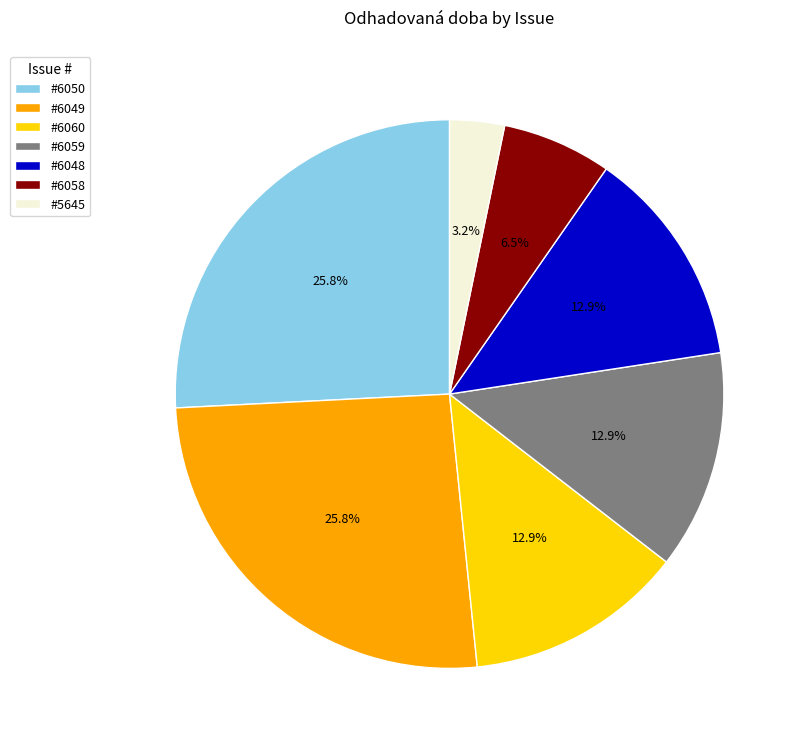

How many slices are in this pie chart?

7